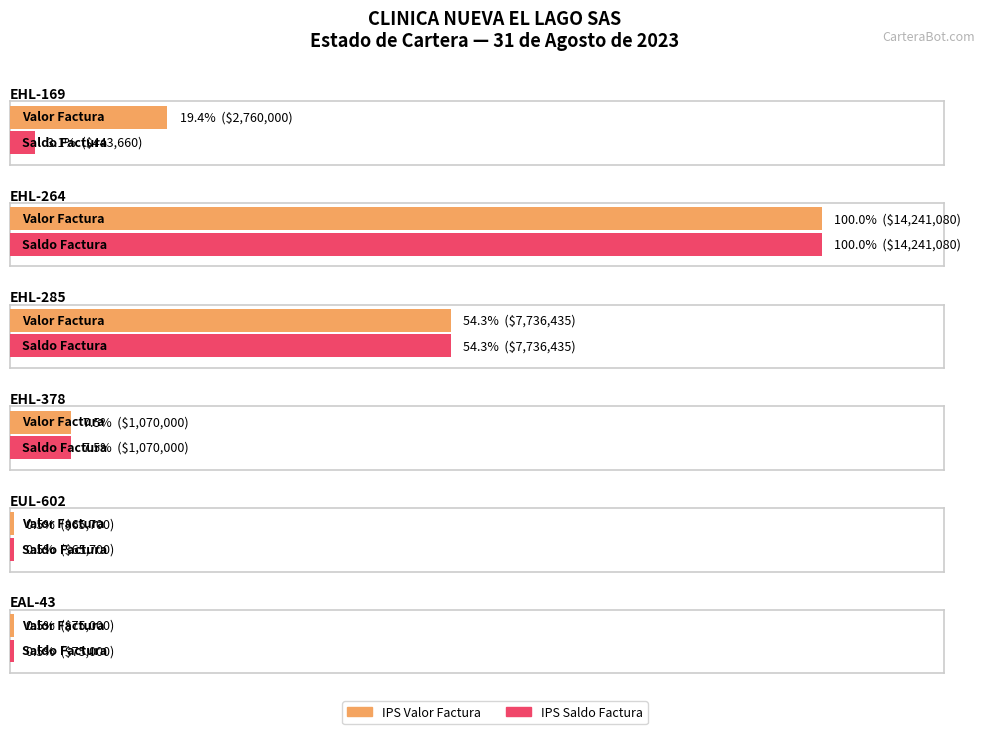

What is the minimum value shown in the chart?

65700